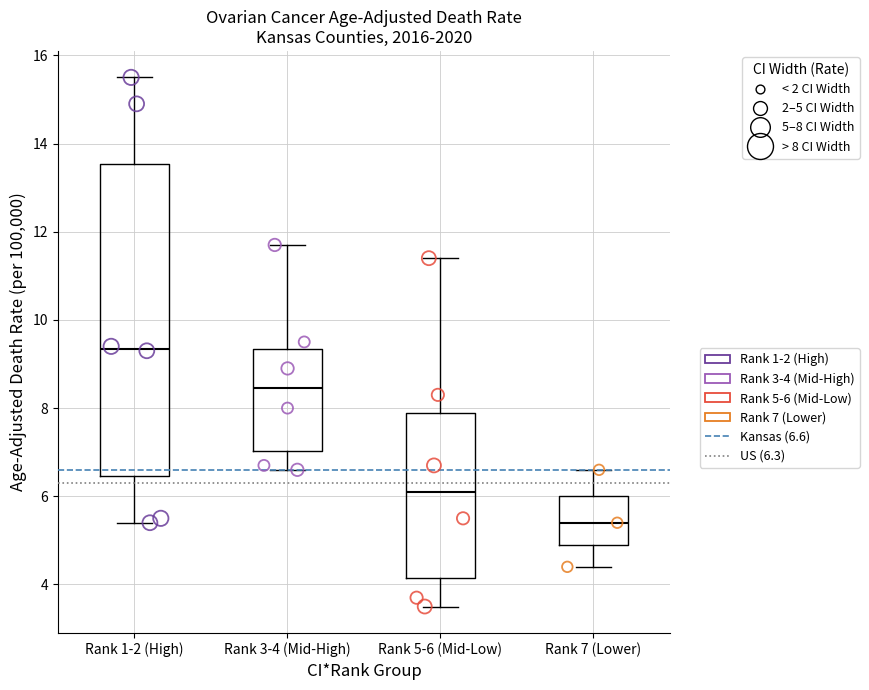

Comparing the boxes themselves (not the whiskers), which one is the tallest?

Rank 1-2 (High)